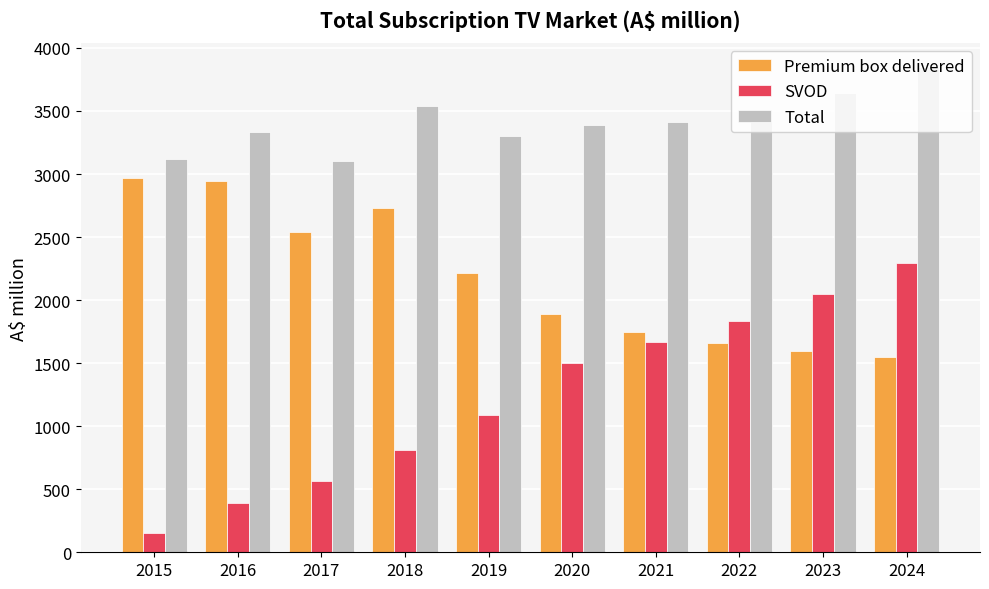

What is the sum of the SVOD values at 2018 and 2019?

1896